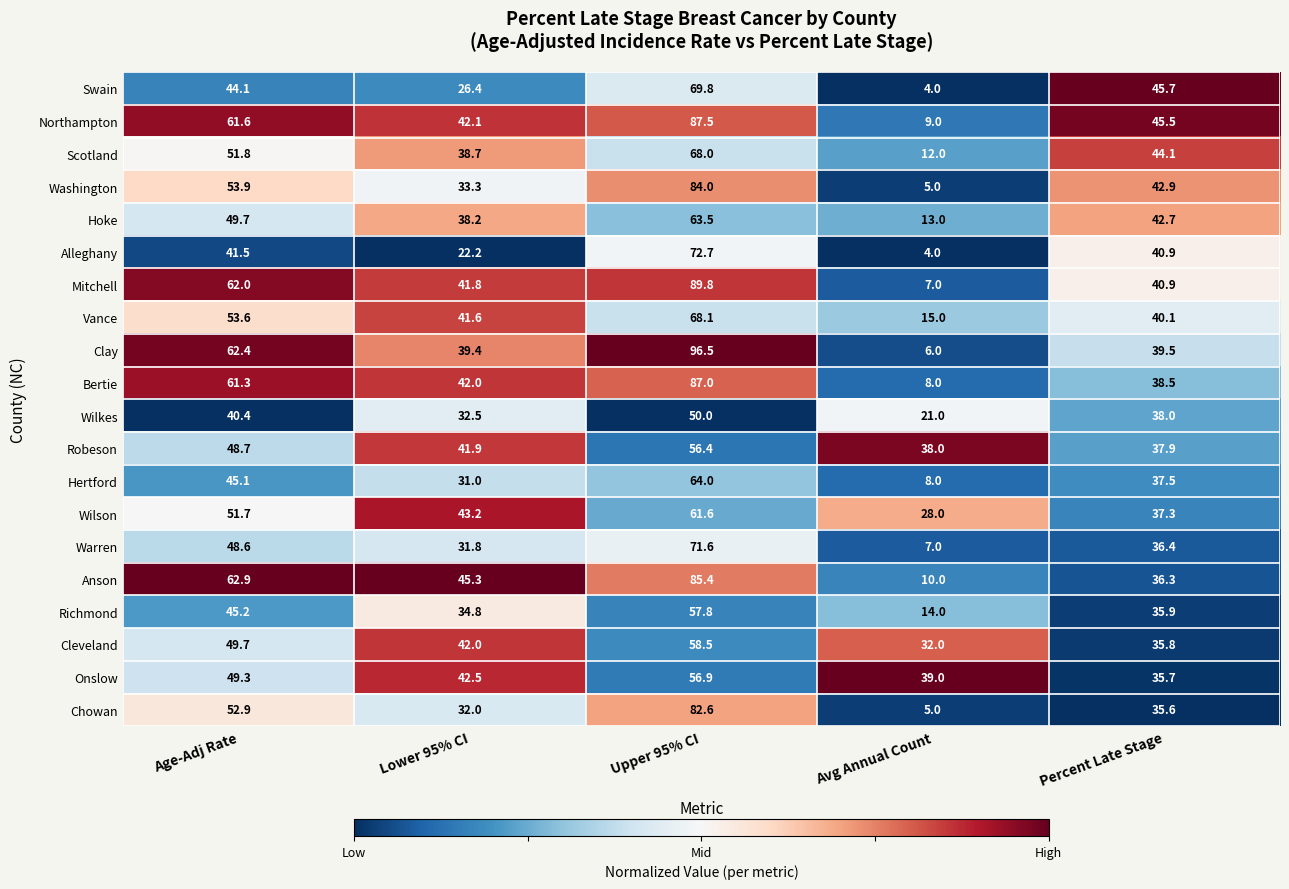

What is the average value of the Wilkes series?

36.4